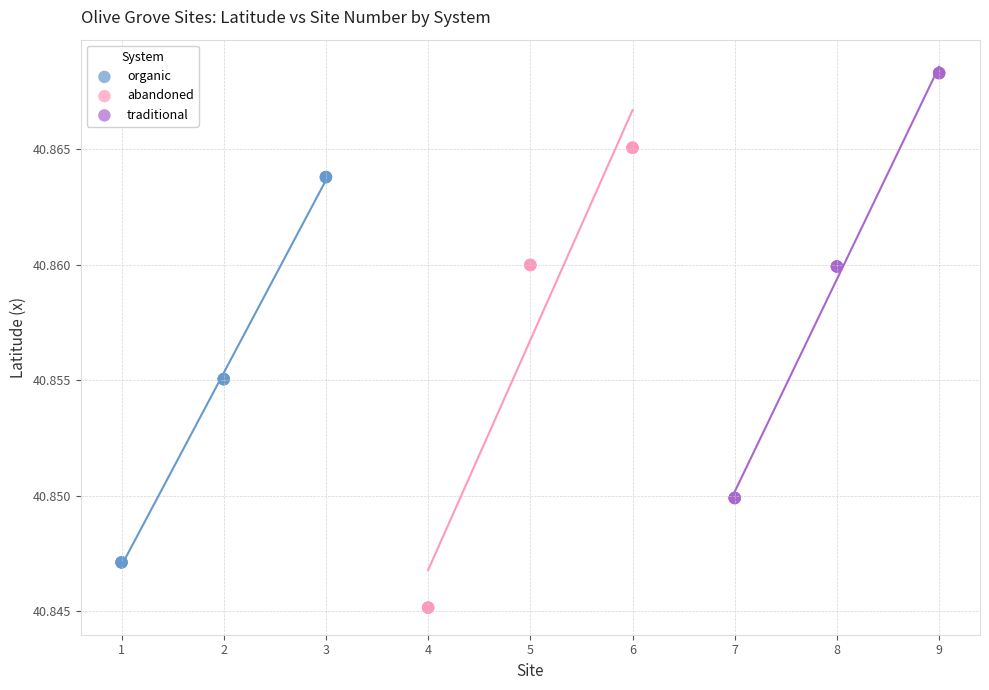

Which series has the largest Y range (max minus min)?

abandoned